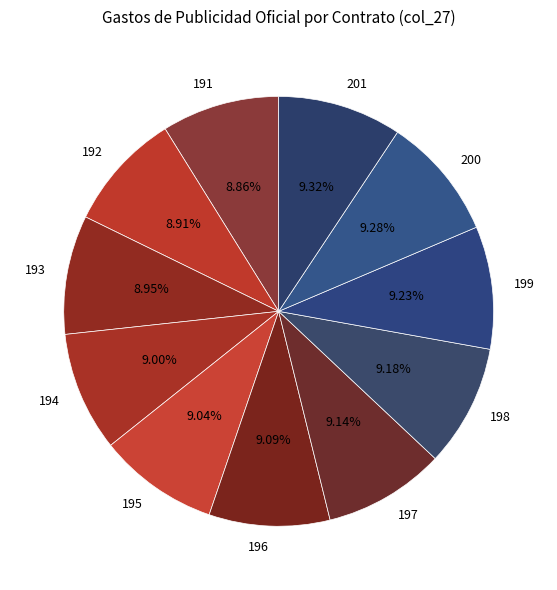

Do 196 and 192 together represent more than half of the pie?

No